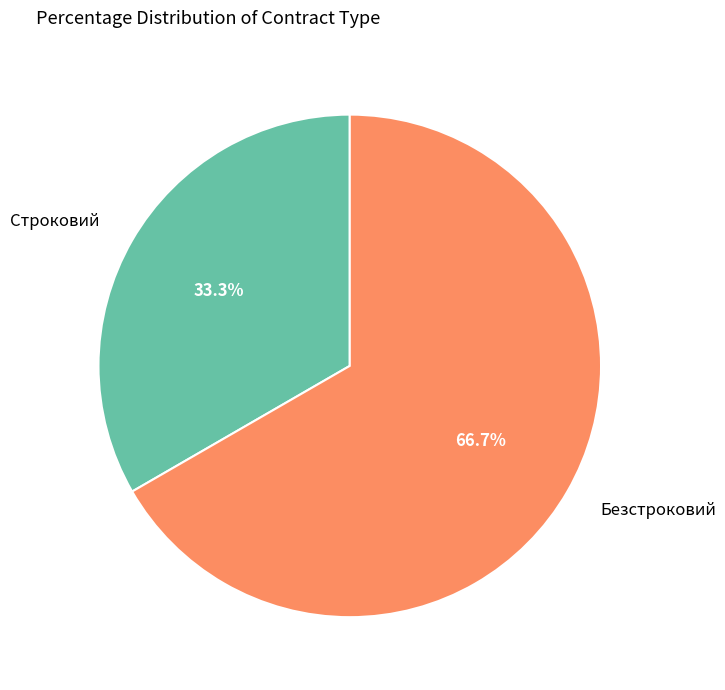

Between Строковий and Безстроковий, which is larger?

Безстроковий